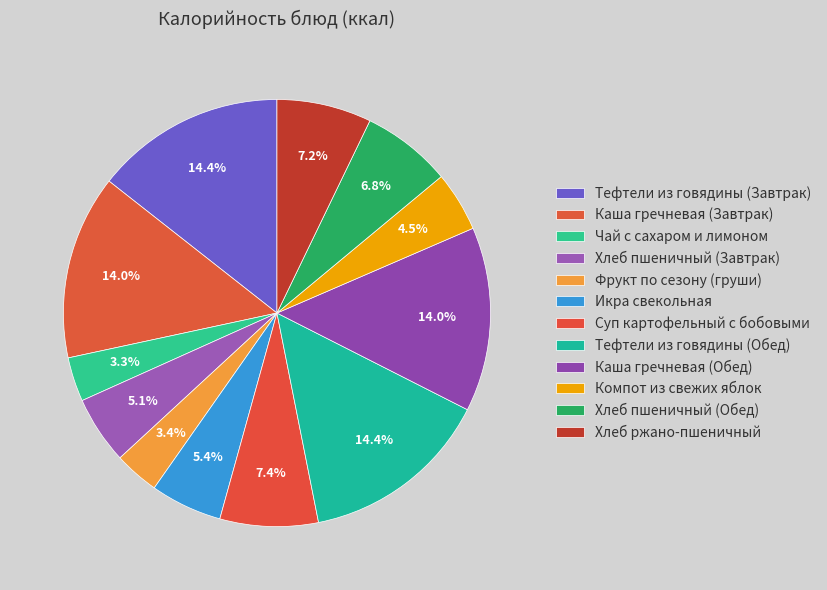

Is Компот из свежих яблок the majority of the pie?

No